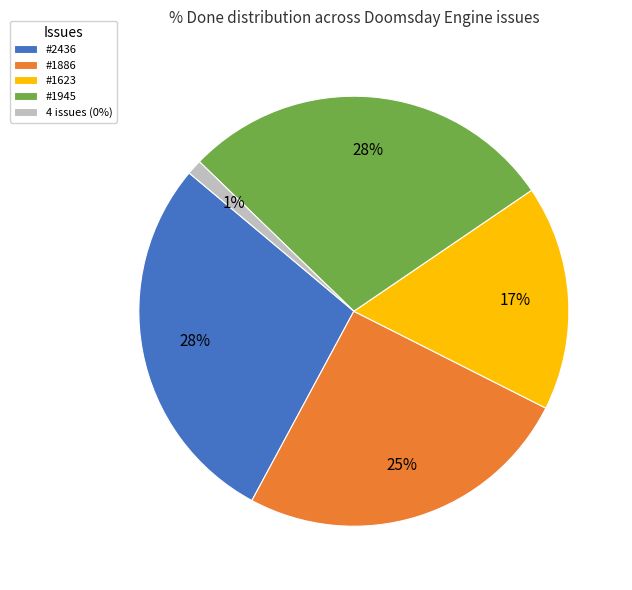

To the nearest percent, what is the average slice percentage?

20%